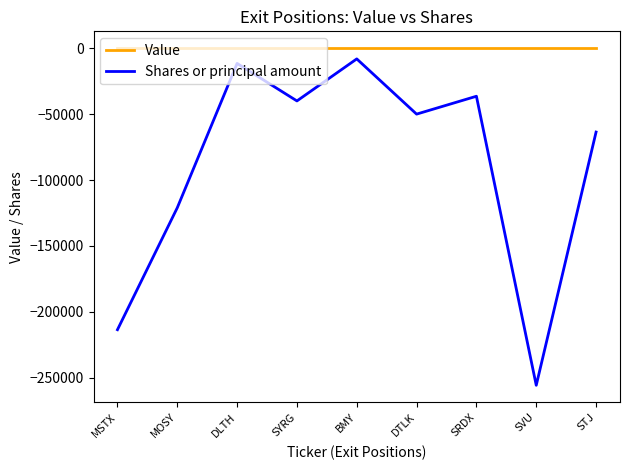

How many interior local peaks does the Shares or principal amount series have?

3